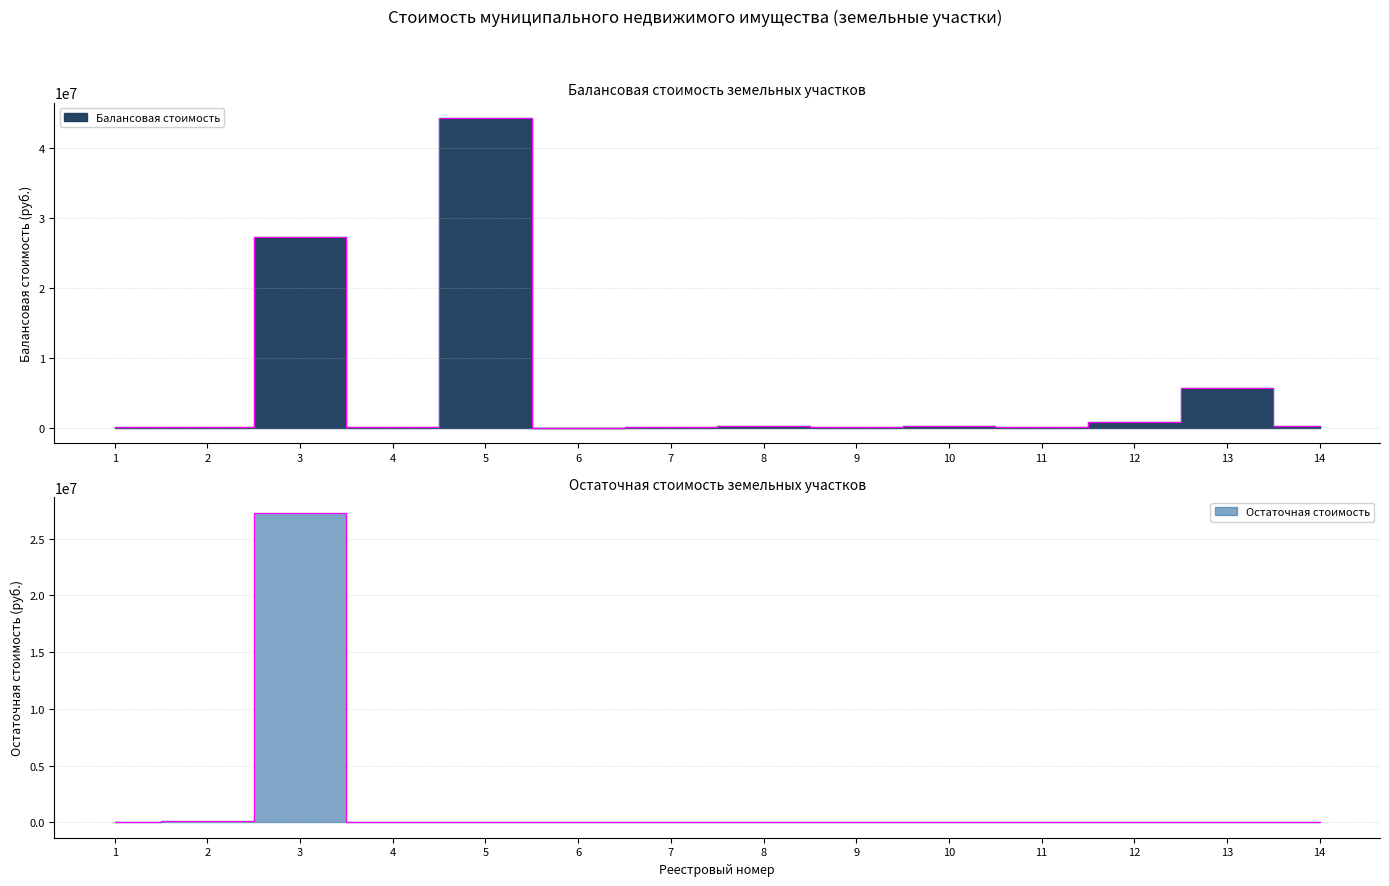

The value of Остаточная стоимость at 4 is 0.0. True or false?

True